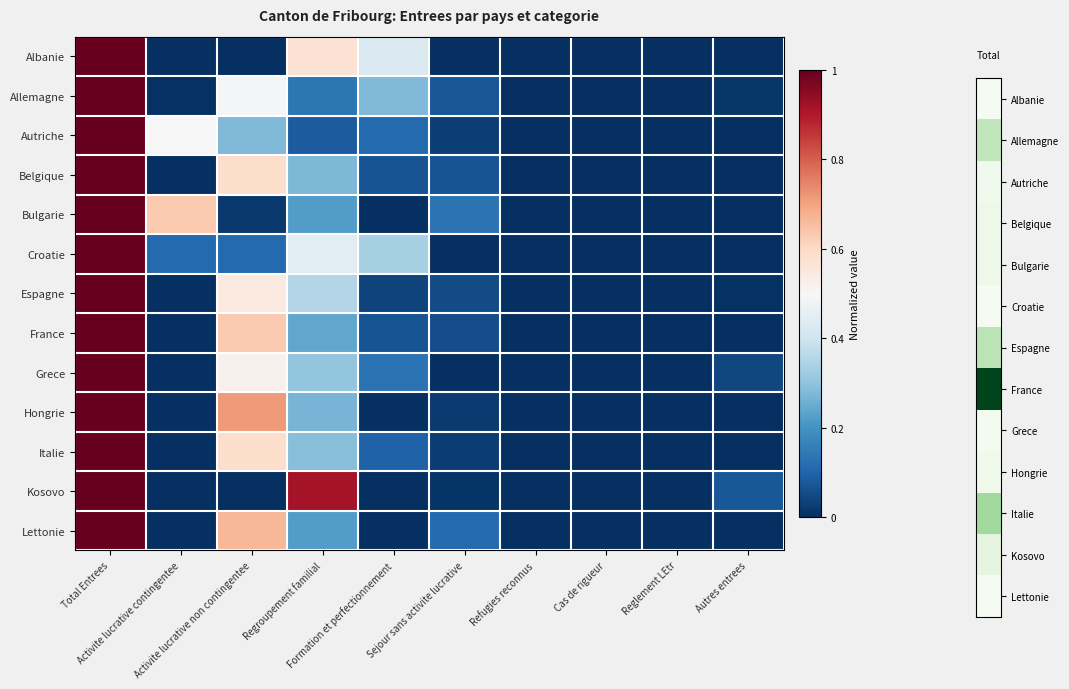

Reading left to right, extract all data points from this chart.

Albanie: Total Entrees=1.0	Activite lucrative contingentee=0.0	Activite lucrative non contingentee=0.0	Regroupement familial=0.6	Formation et perfectionnement=0.4	Sejour sans activite lucrative=0.0	Refugies reconnus=0.0	Cas de rigueur=0.0	Reglement LEtr=0.0	Autres entrees=0.0
Allemagne: Total Entrees=1.0	Activite lucrative contingentee=0.0	Activite lucrative non contingentee=0.5	Regroupement familial=0.1	Formation et perfectionnement=0.3	Sejour sans activite lucrative=0.1	Refugies reconnus=0.0	Cas de rigueur=0.0	Reglement LEtr=0.0	Autres entrees=0.0
Autriche: Total Entrees=1.0	Activite lucrative contingentee=0.5	Activite lucrative non contingentee=0.3	Regroupement familial=0.1	Formation et perfectionnement=0.1	Sejour sans activite lucrative=0.0	Refugies reconnus=0.0	Cas de rigueur=0.0	Reglement LEtr=0.0	Autres entrees=0.0
Belgique: Total Entrees=1.0	Activite lucrative contingentee=0.0	Activite lucrative non contingentee=0.6	Regroupement familial=0.3	Formation et perfectionnement=0.1	Sejour sans activite lucrative=0.1	Refugies reconnus=0.0	Cas de rigueur=0.0	Reglement LEtr=0.0	Autres entrees=0.0
Bulgarie: Total Entrees=1.0	Activite lucrative contingentee=0.6	Activite lucrative non contingentee=0.0	Regroupement familial=0.2	Formation et perfectionnement=0.0	Sejour sans activite lucrative=0.1	Refugies reconnus=0.0	Cas de rigueur=0.0	Reglement LEtr=0.0	Autres entrees=0.0
Croatie: Total Entrees=1.0	Activite lucrative contingentee=0.1	Activite lucrative non contingentee=0.1	Regroupement familial=0.4	Formation et perfectionnement=0.3	Sejour sans activite lucrative=0.0	Refugies reconnus=0.0	Cas de rigueur=0.0	Reglement LEtr=0.0	Autres entrees=0.0
Espagne: Total Entrees=1.0	Activite lucrative contingentee=0.0	Activite lucrative non contingentee=0.6	Regroupement familial=0.4	Formation et perfectionnement=0.0	Sejour sans activite lucrative=0.1	Refugies reconnus=0.0	Cas de rigueur=0.0	Reglement LEtr=0.0	Autres entrees=0.0
France: Total Entrees=1.0	Activite lucrative contingentee=0.0	Activite lucrative non contingentee=0.6	Regroupement familial=0.2	Formation et perfectionnement=0.1	Sejour sans activite lucrative=0.1	Refugies reconnus=0.0	Cas de rigueur=0.0	Reglement LEtr=0.0	Autres entrees=0.0
Grece: Total Entrees=1.0	Activite lucrative contingentee=0.0	Activite lucrative non contingentee=0.5	Regroupement familial=0.3	Formation et perfectionnement=0.1	Sejour sans activite lucrative=0.0	Refugies reconnus=0.0	Cas de rigueur=0.0	Reglement LEtr=0.0	Autres entrees=0.0
Hongrie: Total Entrees=1.0	Activite lucrative contingentee=0.0	Activite lucrative non contingentee=0.7	Regroupement familial=0.3	Formation et perfectionnement=0.0	Sejour sans activite lucrative=0.0	Refugies reconnus=0.0	Cas de rigueur=0.0	Reglement LEtr=0.0	Autres entrees=0.0
Italie: Total Entrees=1.0	Activite lucrative contingentee=0.0	Activite lucrative non contingentee=0.6	Regroupement familial=0.3	Formation et perfectionnement=0.1	Sejour sans activite lucrative=0.0	Refugies reconnus=0.0	Cas de rigueur=0.0	Reglement LEtr=0.0	Autres entrees=0.0
Kosovo: Total Entrees=1.0	Activite lucrative contingentee=0.0	Activite lucrative non contingentee=0.0	Regroupement familial=0.9	Formation et perfectionnement=0.0	Sejour sans activite lucrative=0.0	Refugies reconnus=0.0	Cas de rigueur=0.0	Reglement LEtr=0.0	Autres entrees=0.1
Lettonie: Total Entrees=1.0	Activite lucrative contingentee=0.0	Activite lucrative non contingentee=0.7	Regroupement familial=0.2	Formation et perfectionnement=0.0	Sejour sans activite lucrative=0.1	Refugies reconnus=0.0	Cas de rigueur=0.0	Reglement LEtr=0.0	Autres entrees=0.0